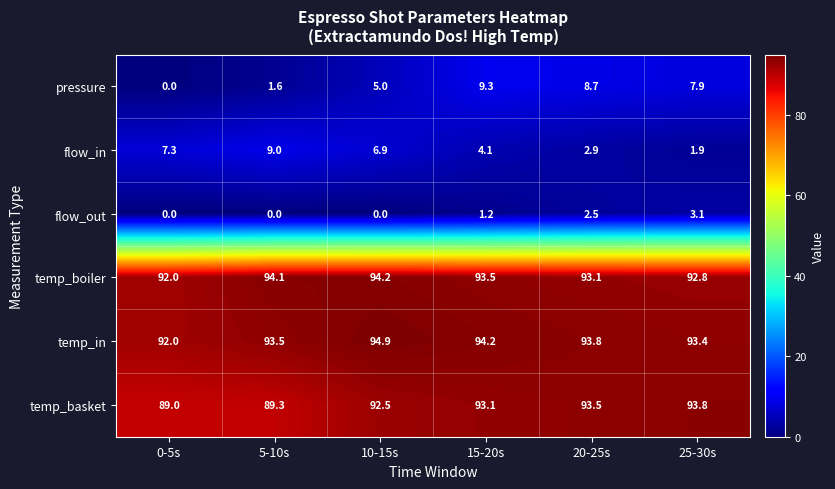

The pressure series shows 9.3 at 15-20s. True or false?

True